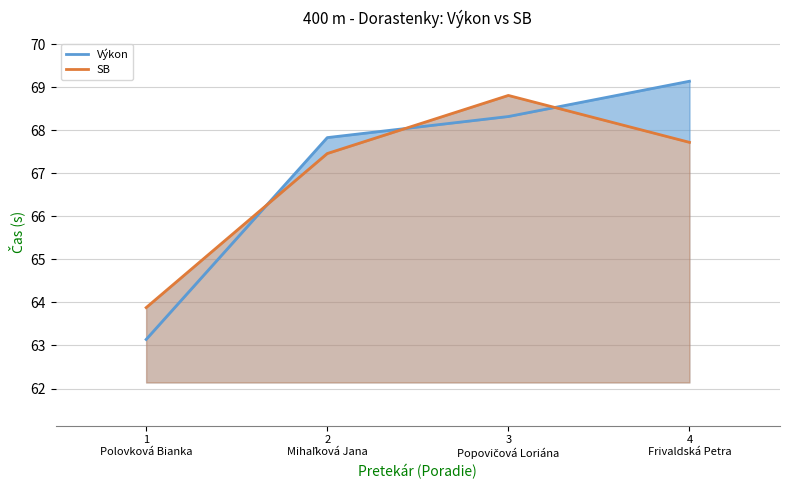

At which category is the sum across all series the highest?

3
Popovičová Loriána